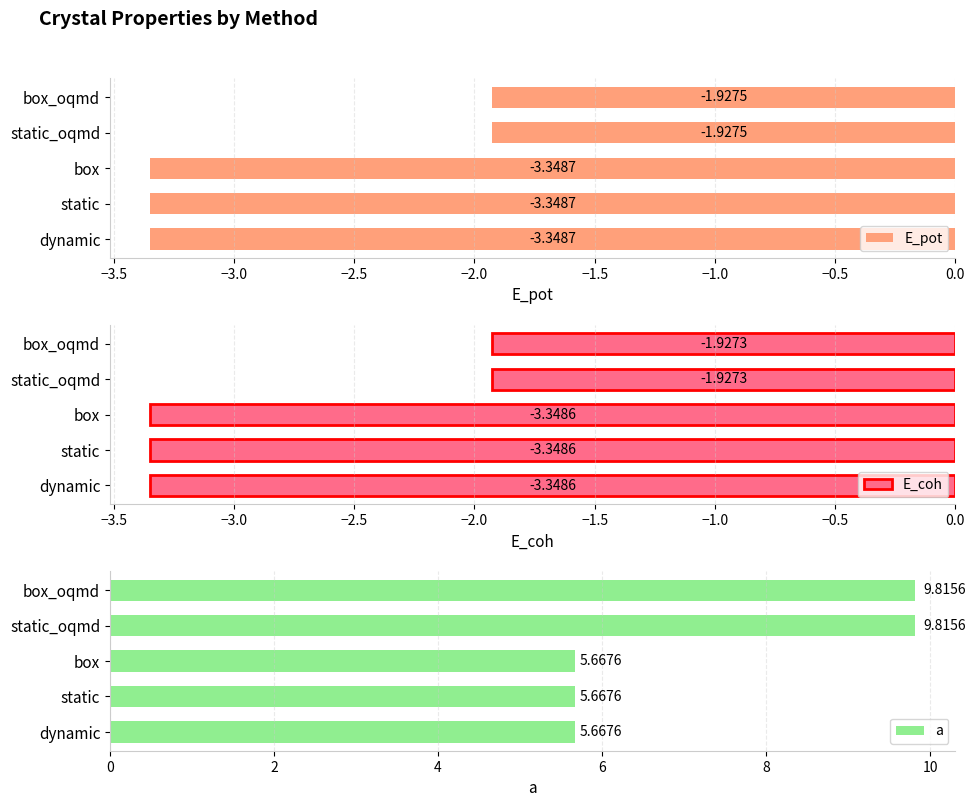

What is the difference between the second highest and second lowest values in the E_pot series?

1.4